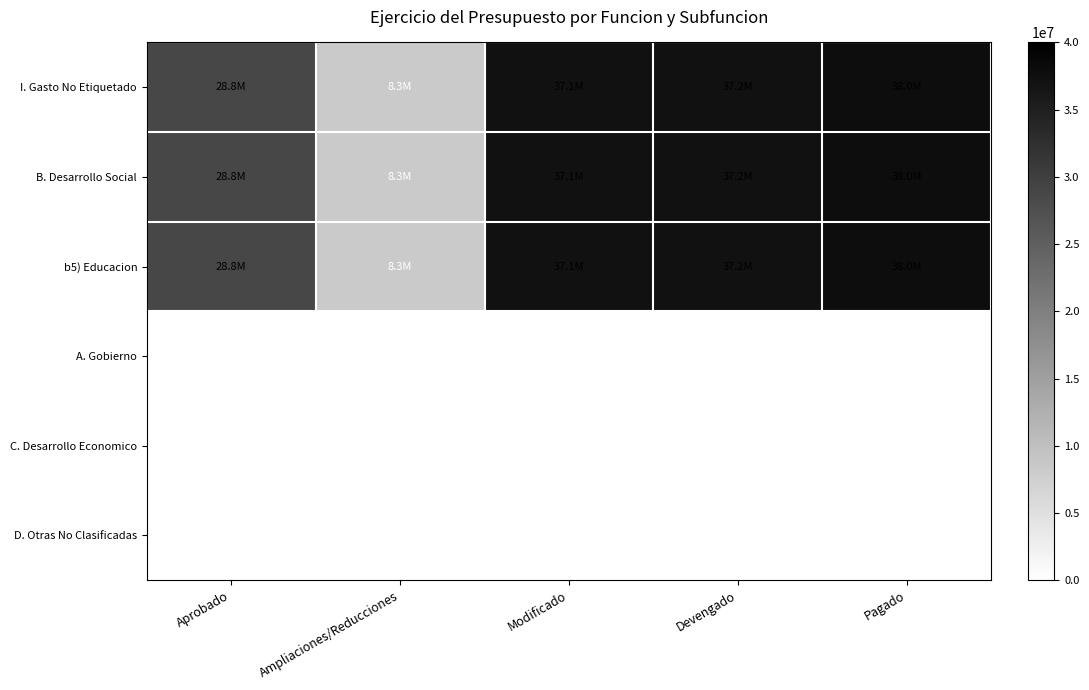

Is it true that B. Desarrollo Social equals 8307920.6 at Ampliaciones/Reducciones?

True